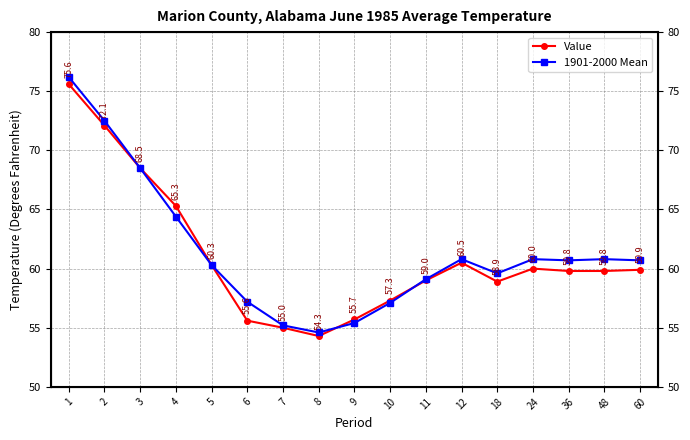

How many lines are shown in the chart?

2